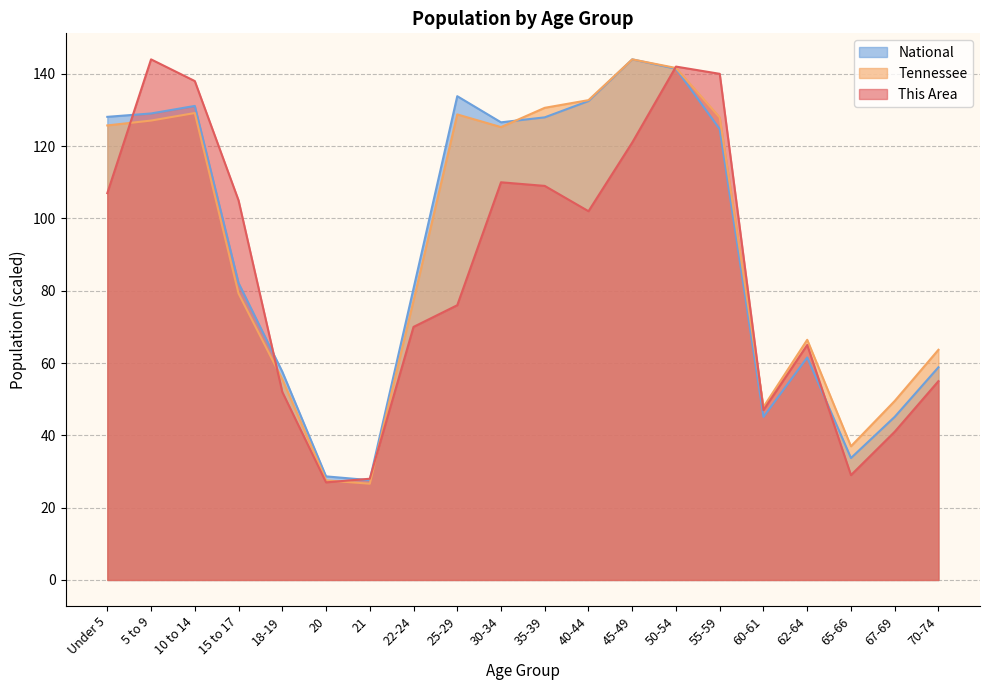

Which series has the widest spread of values?

Tennessee